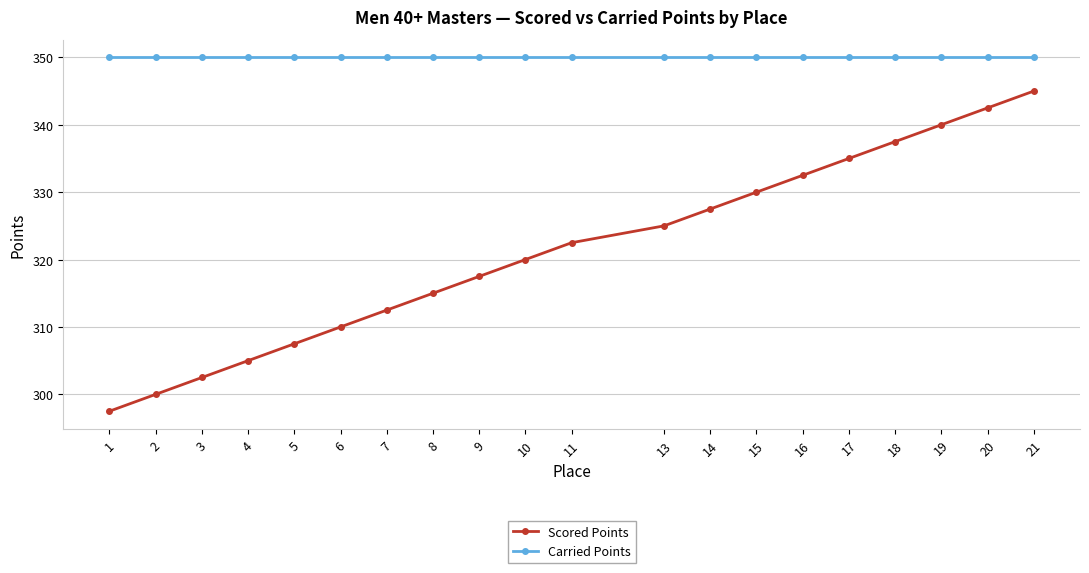

True or false: Carried Points and Scored Points cross at least once.

False